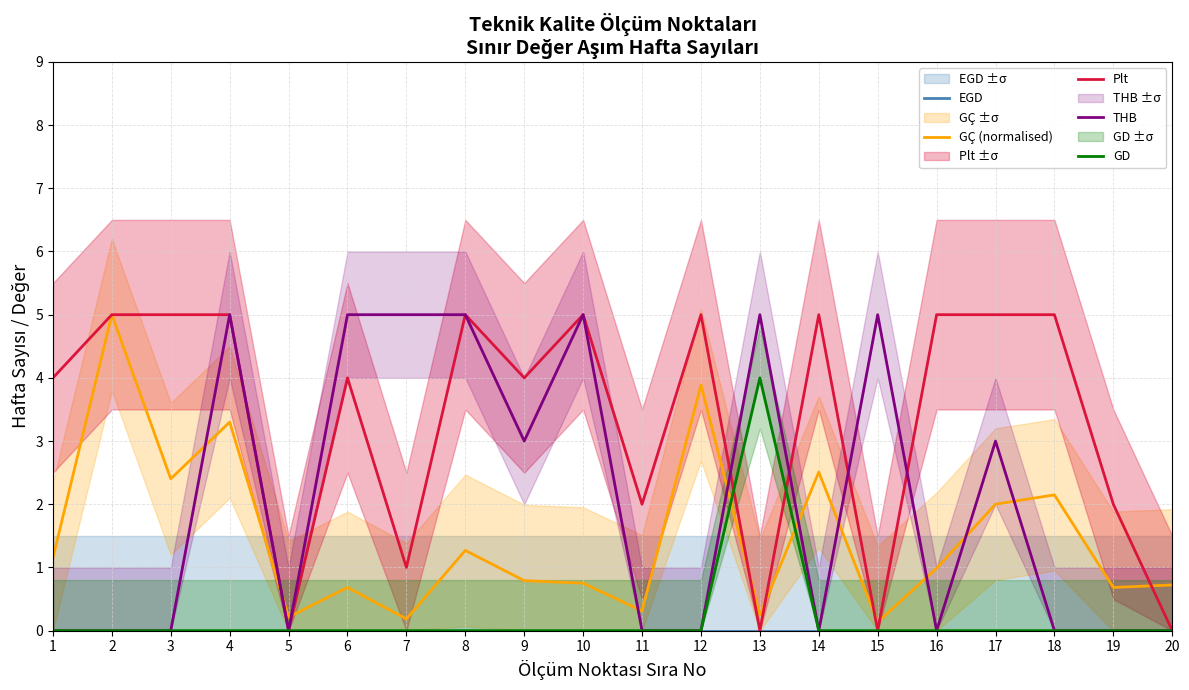

How many series are shown in this chart?

5